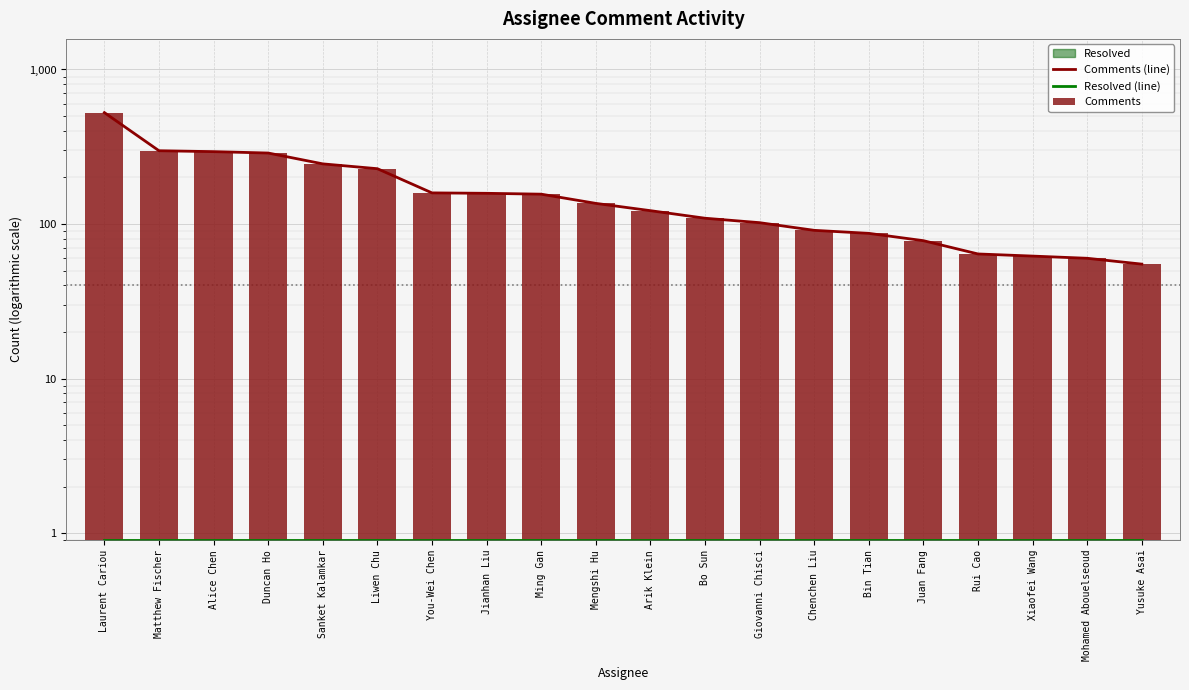

At which category does the chart reach its minimum across all series?

Laurent Cariou